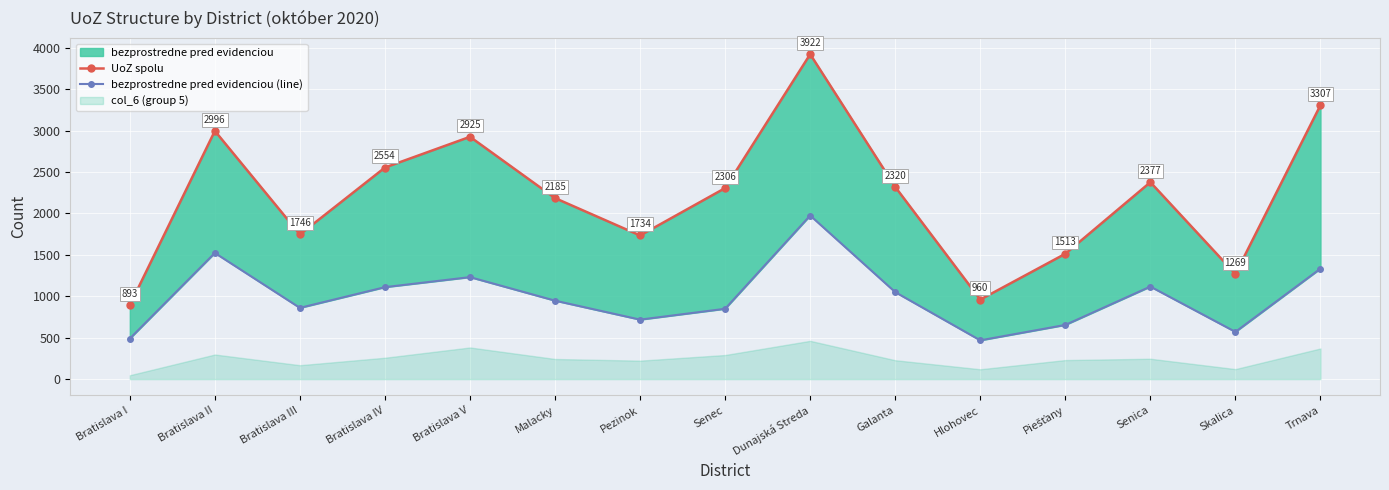

Where is the first local maximum for UoZ spolu?

Bratislava II